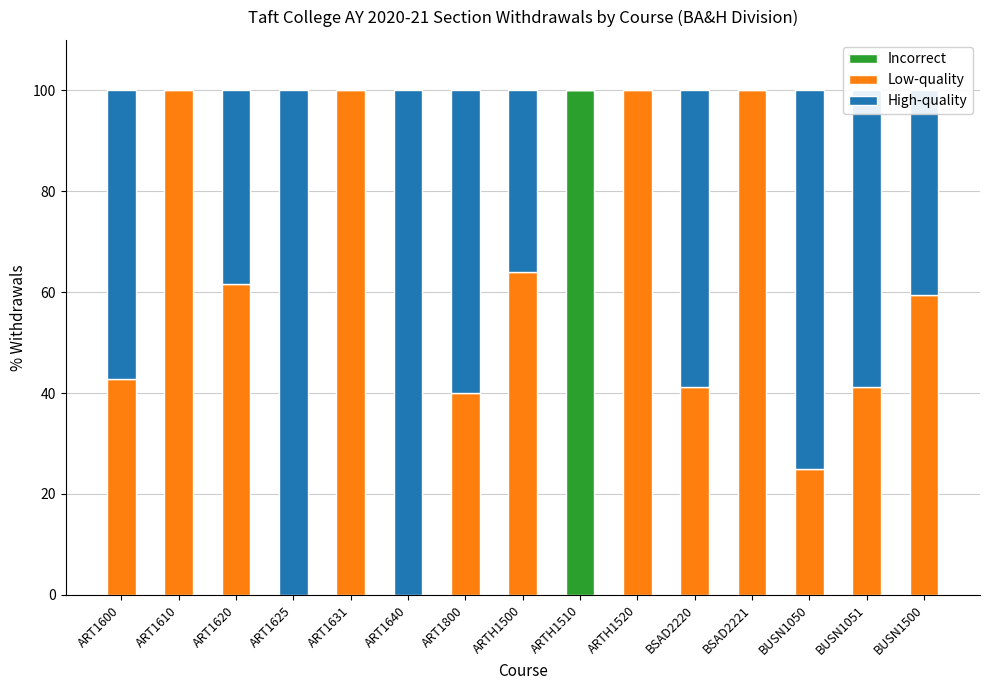

How many data points does each series have?

15